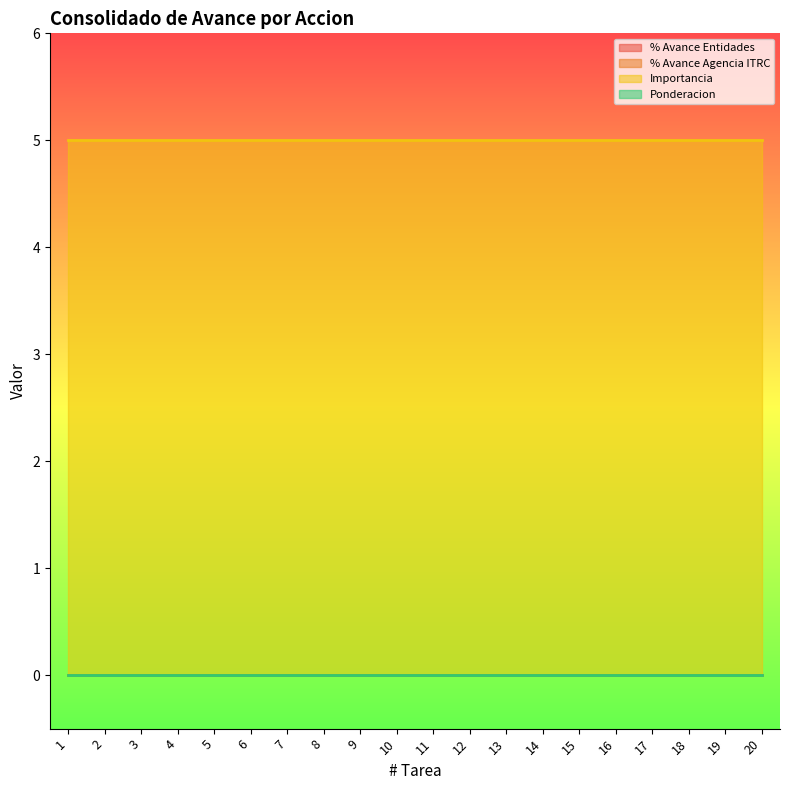

Between 9 and 6, which is larger?

9